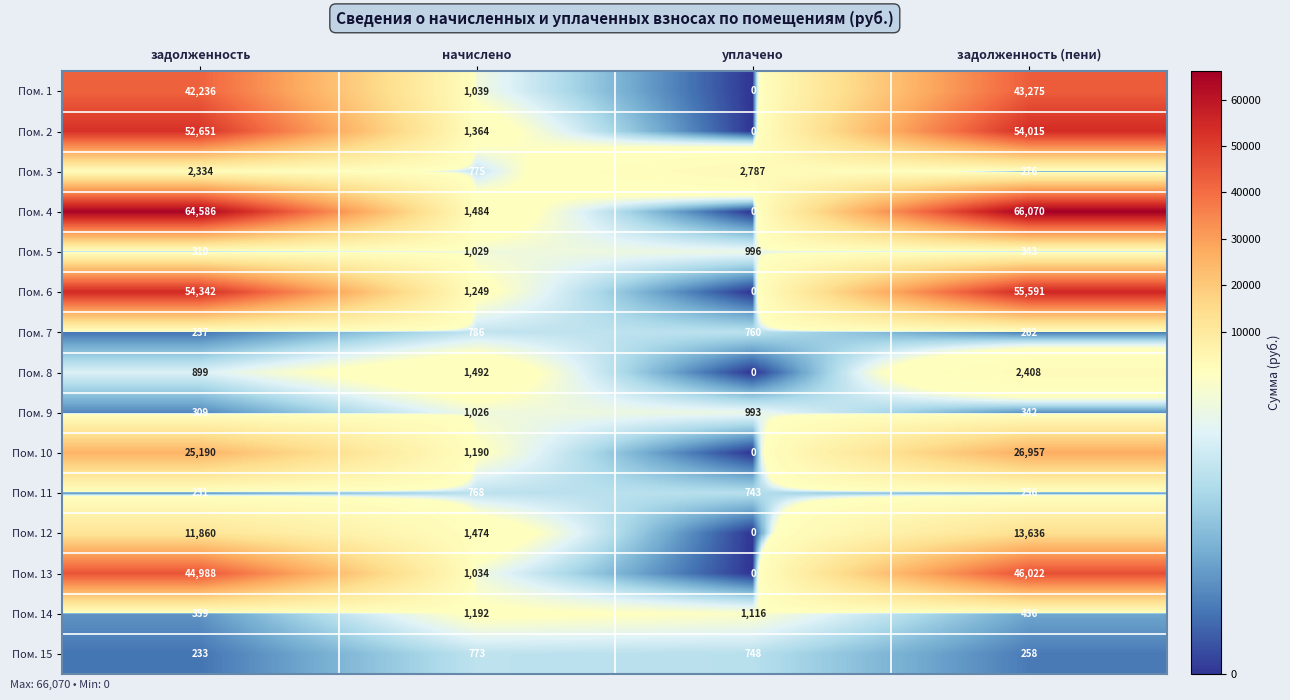

What is the spread (max minus min) of values at задолженность?

64355